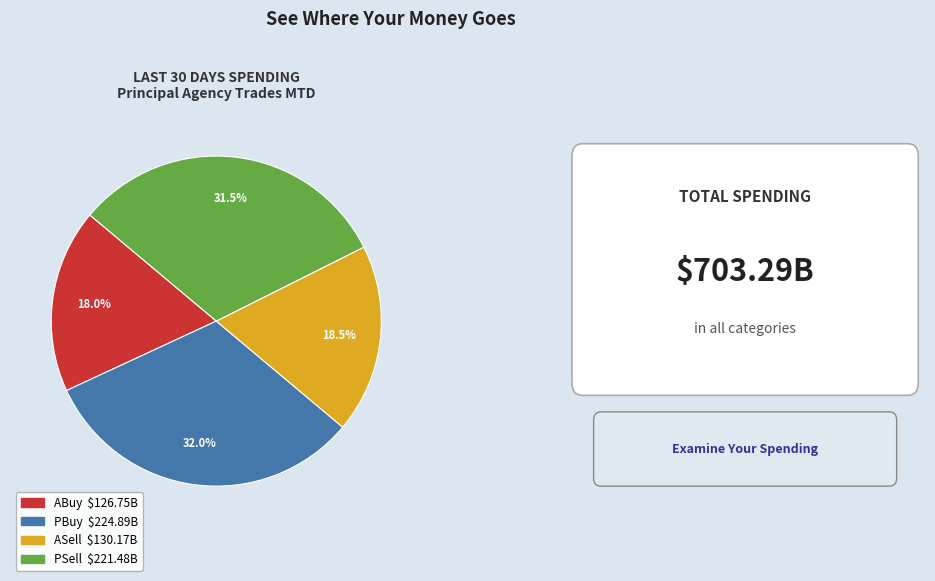

To the nearest percent, what is the difference between the largest and smallest slice percentages?

14%